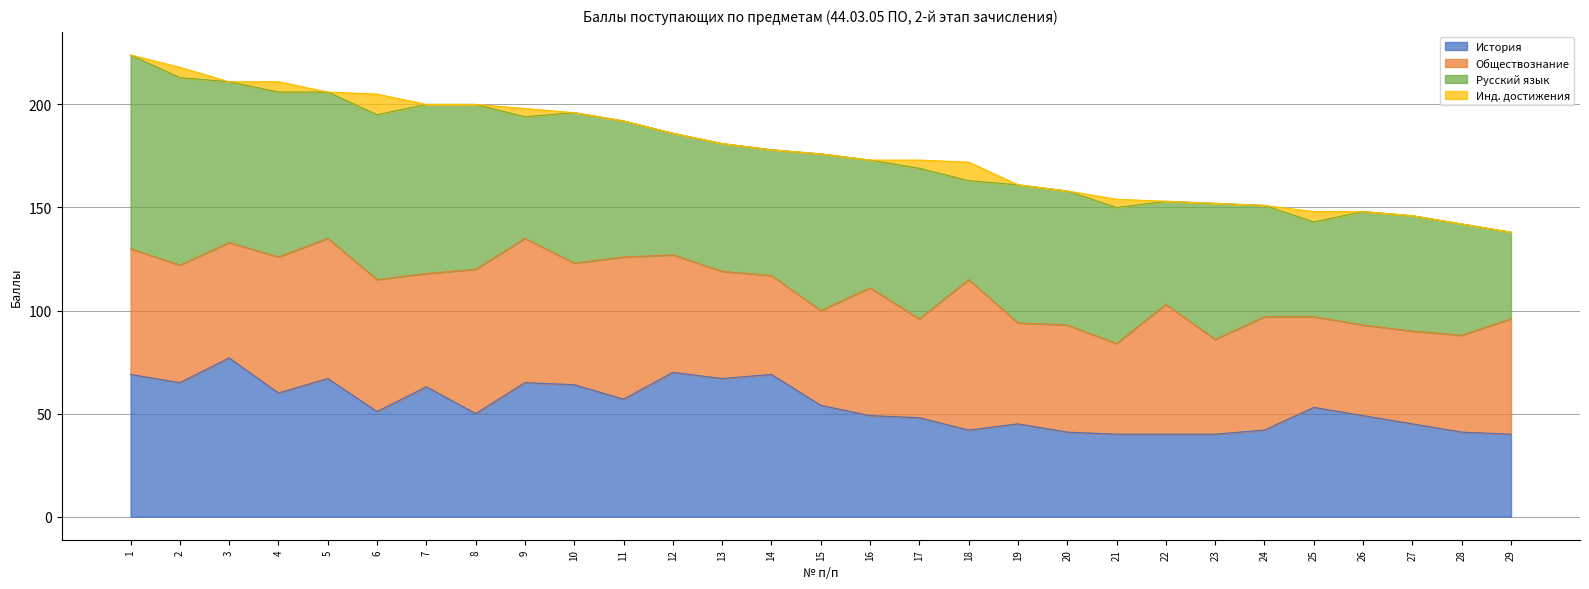

What is the sum of all Инд. достижения values?

46